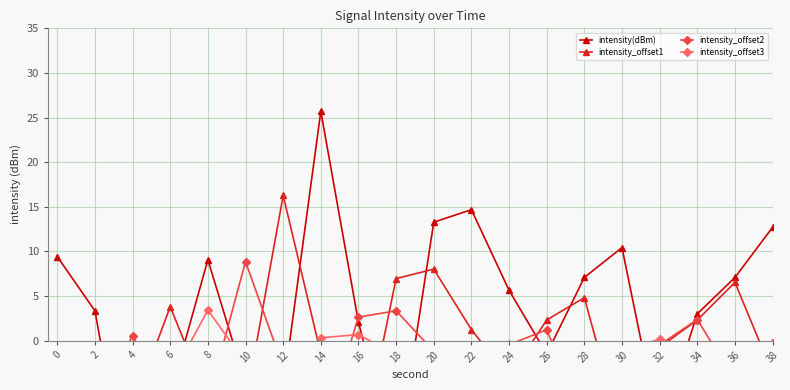

How many intersections are there between intensity_offset3 and intensity_offset1?

10